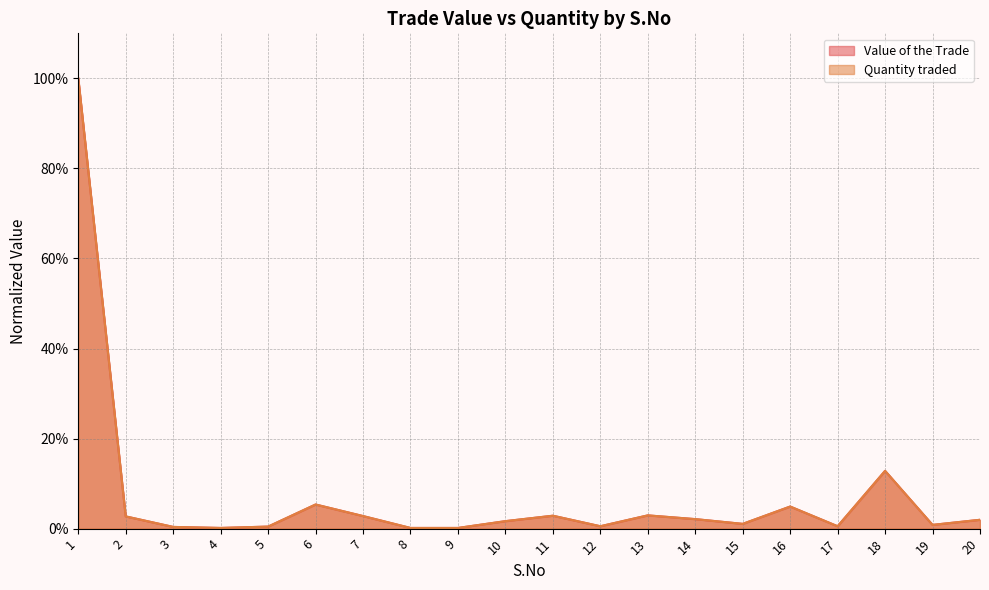

At which category does Value of the Trade reach its first local peak?

6